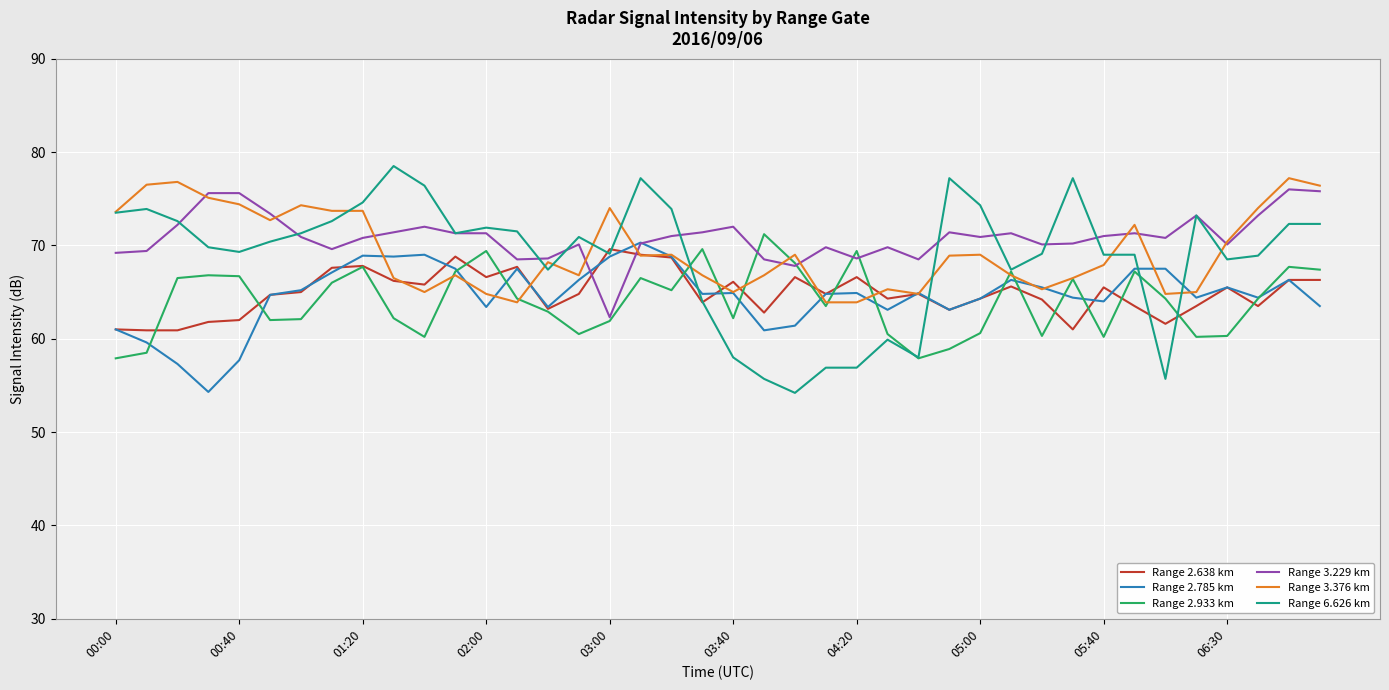

What is the highest value of the Range 6.626 km series?

78.5